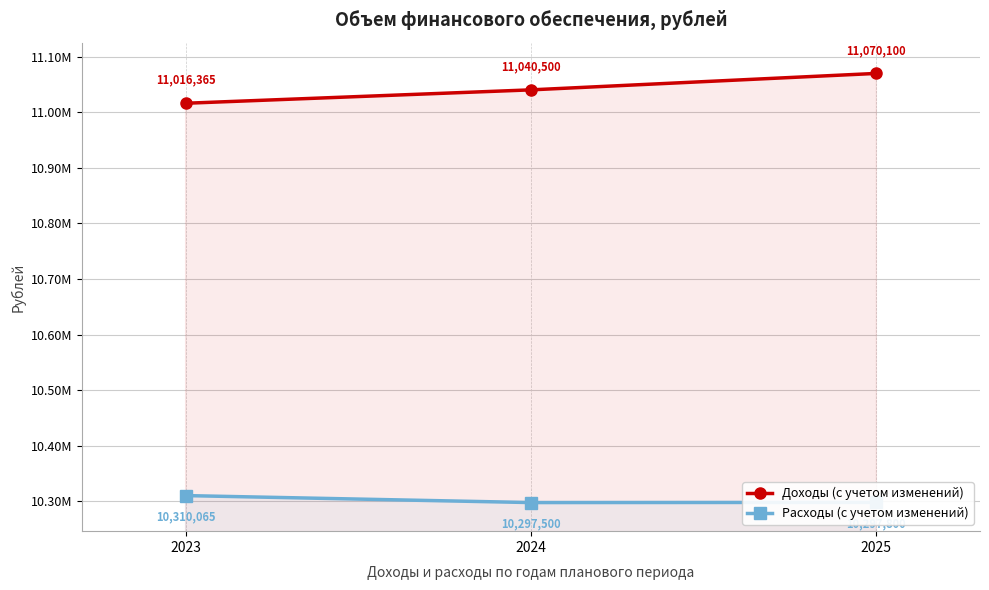

How many distinct data groups are displayed?

2